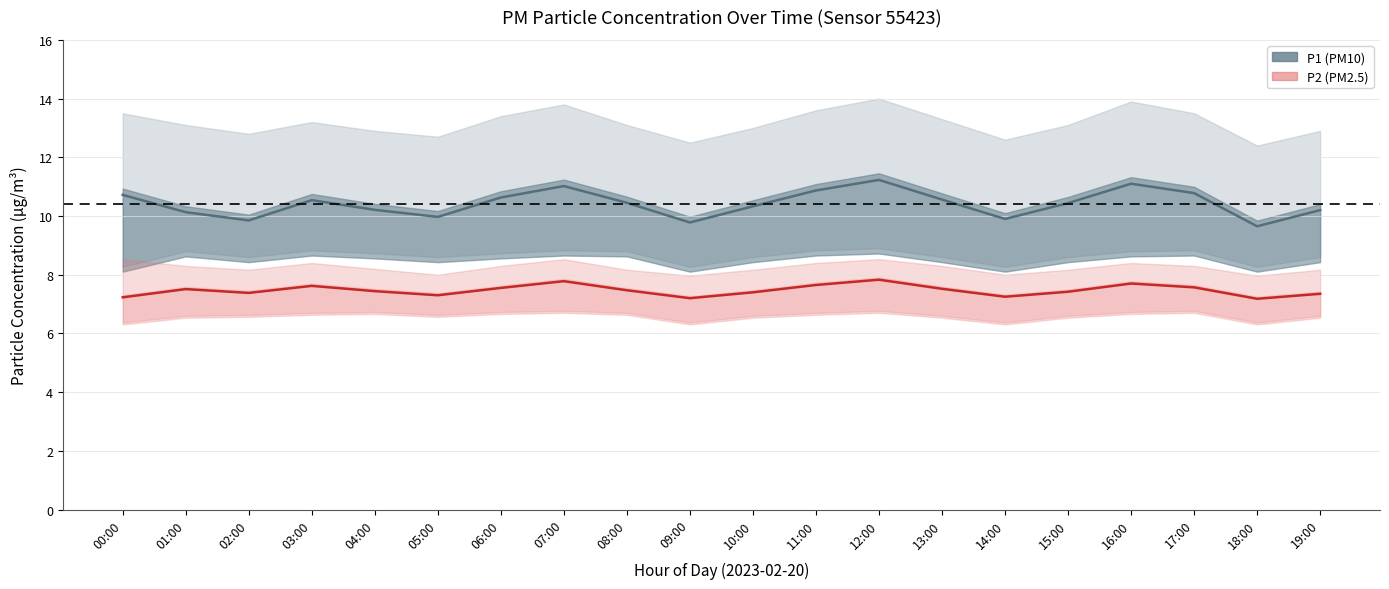

True or false: P1 (PM10) has a value of 15.0 at 03:00.

False